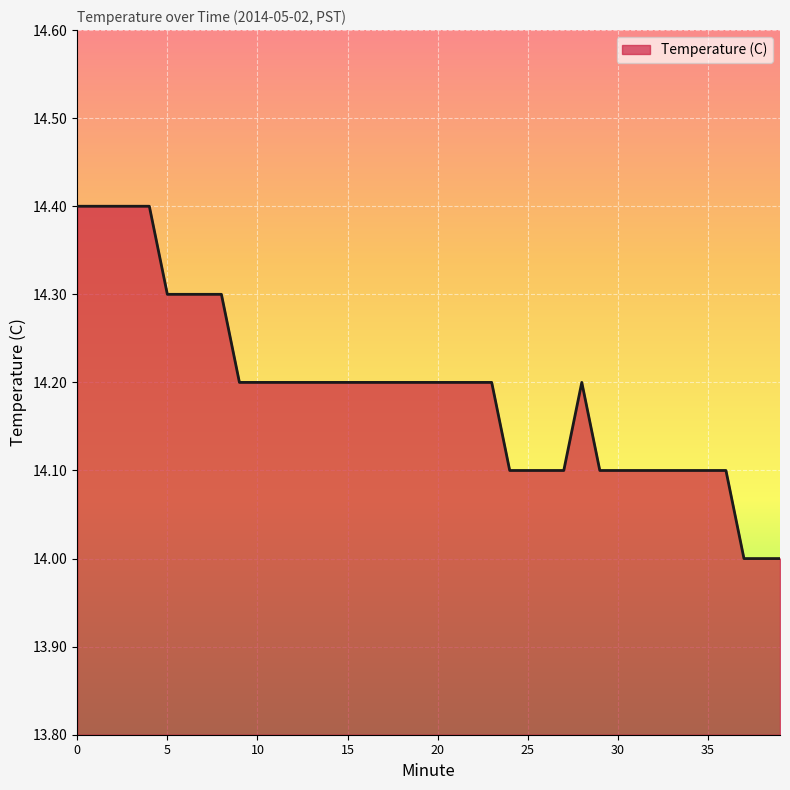

How many values are between 14 and 15?

40